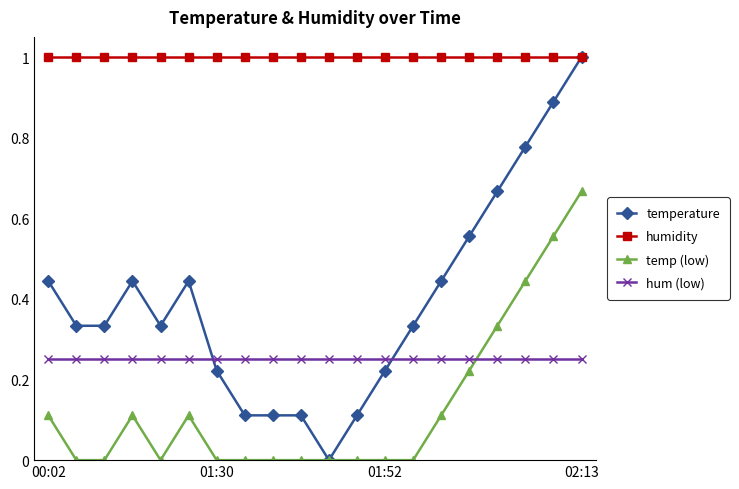

What is the highest value of the temperature series?

1.0